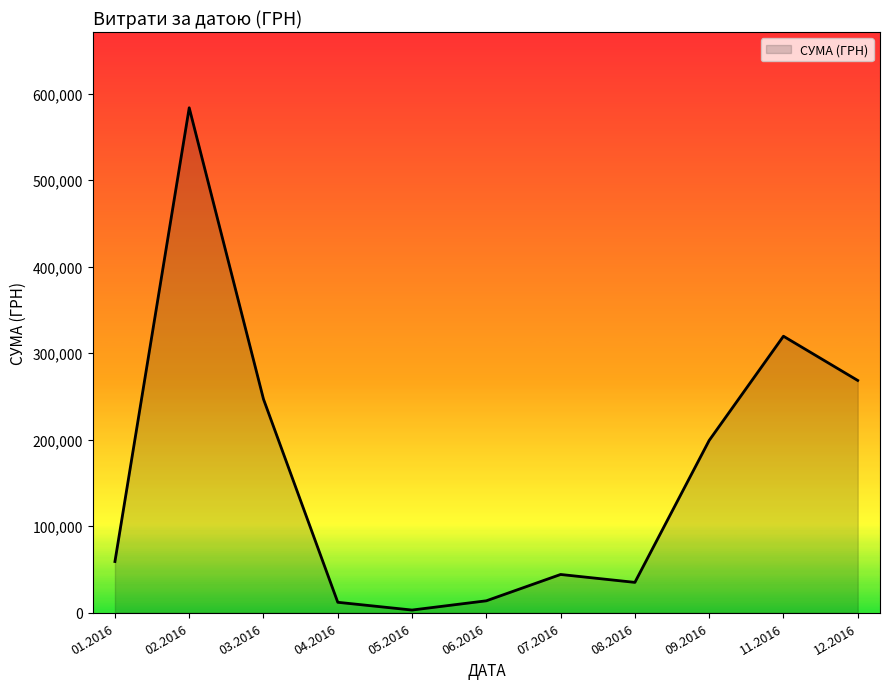

Does the chart display data point markers on the line(s)?

No